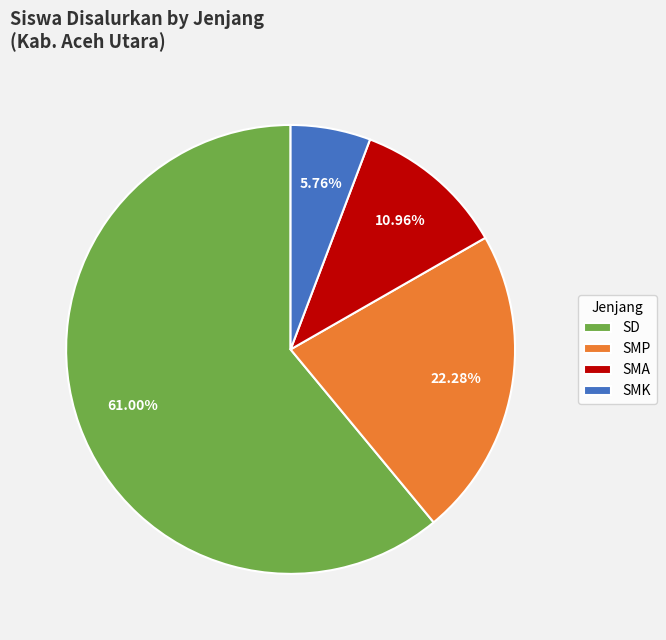

Between SMK and SD, which is larger?

SD